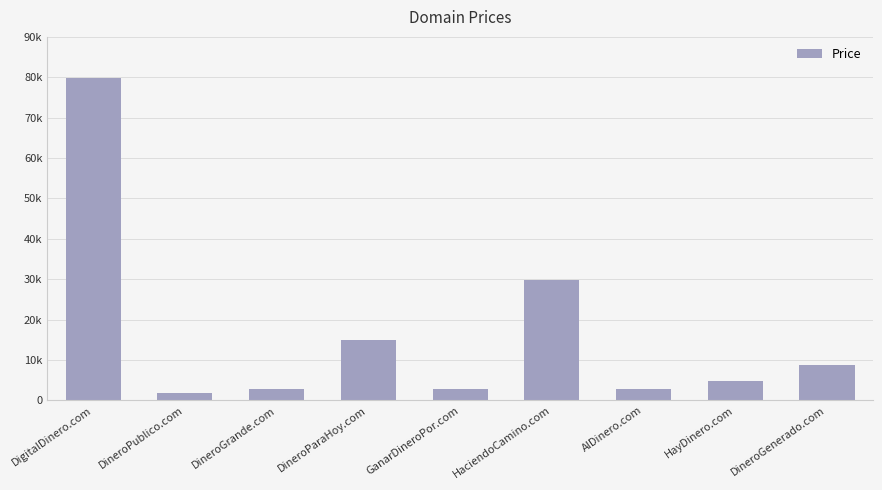

What is the change in value from GanarDineroPor.com to HayDinero.com?

+2000